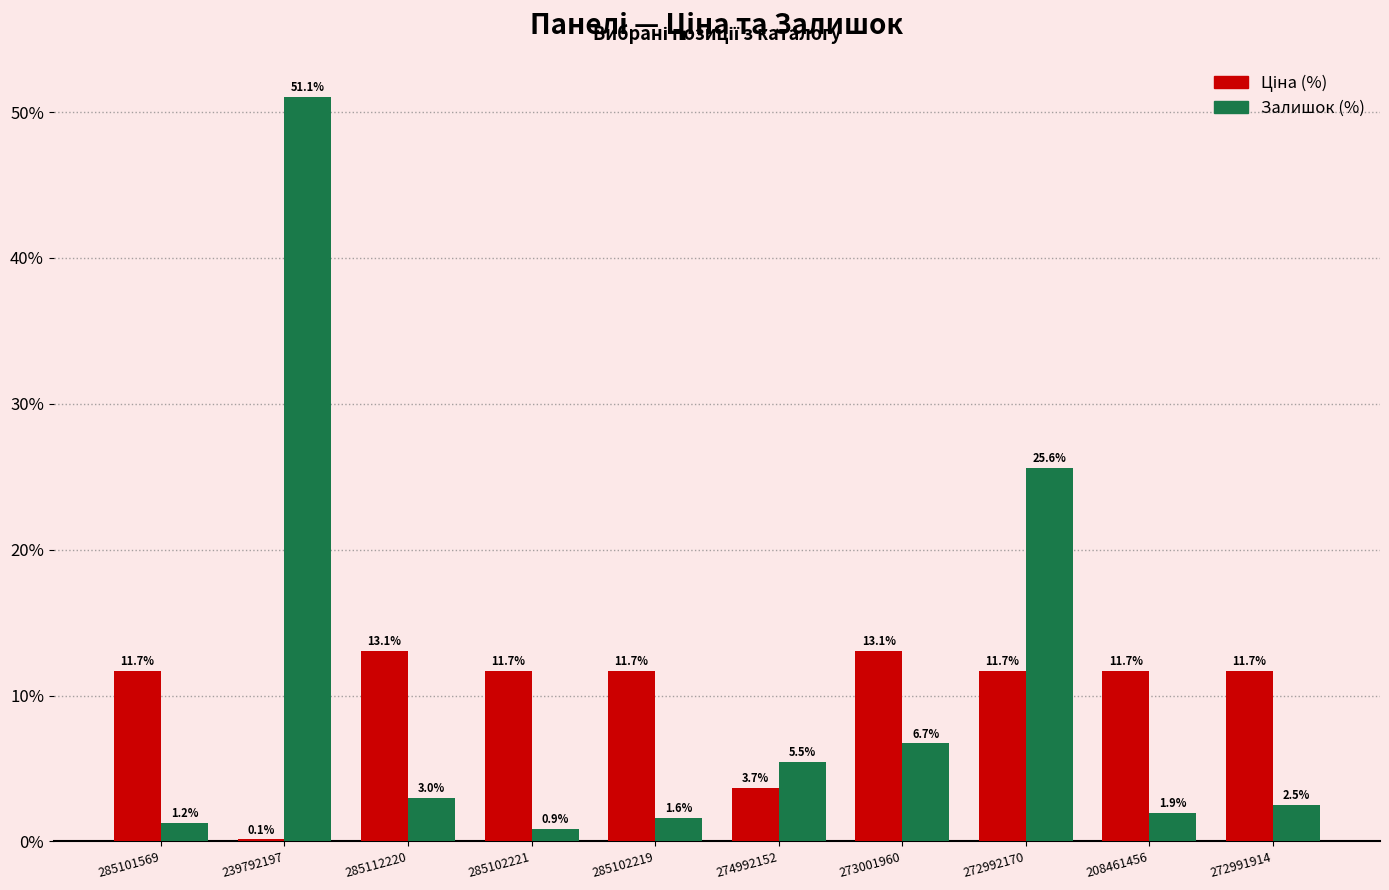

At which category is the sum across all series the highest?

239792197